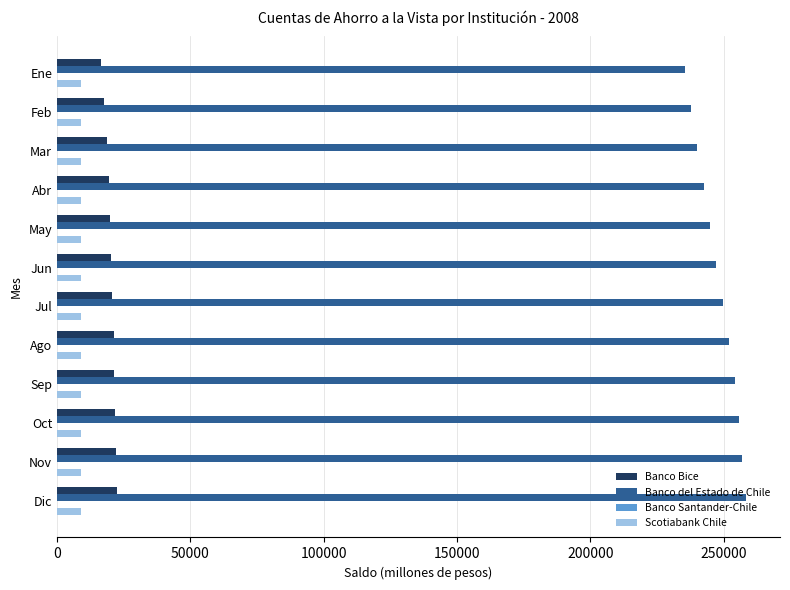

The value of Scotiabank Chile at May is 9048. True or false?

True